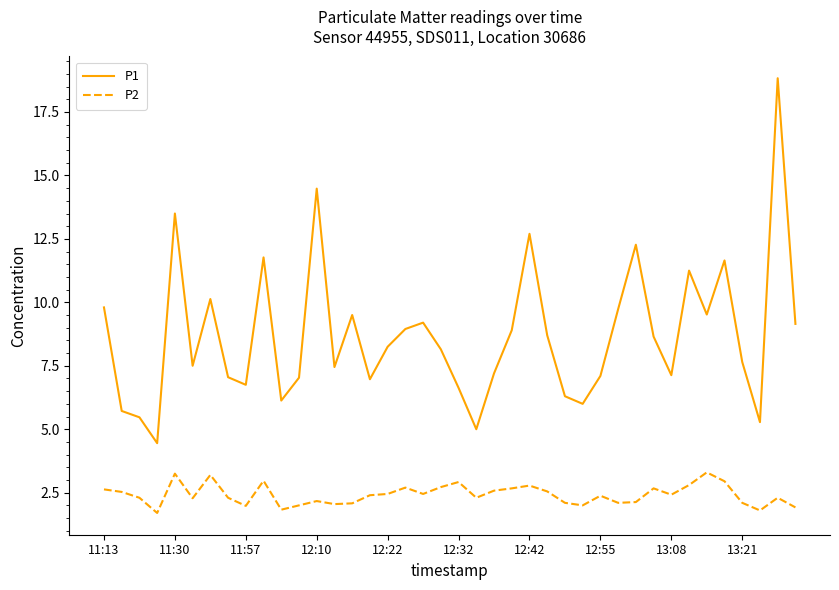

True or false: P2 and P1 cross at least once.

False